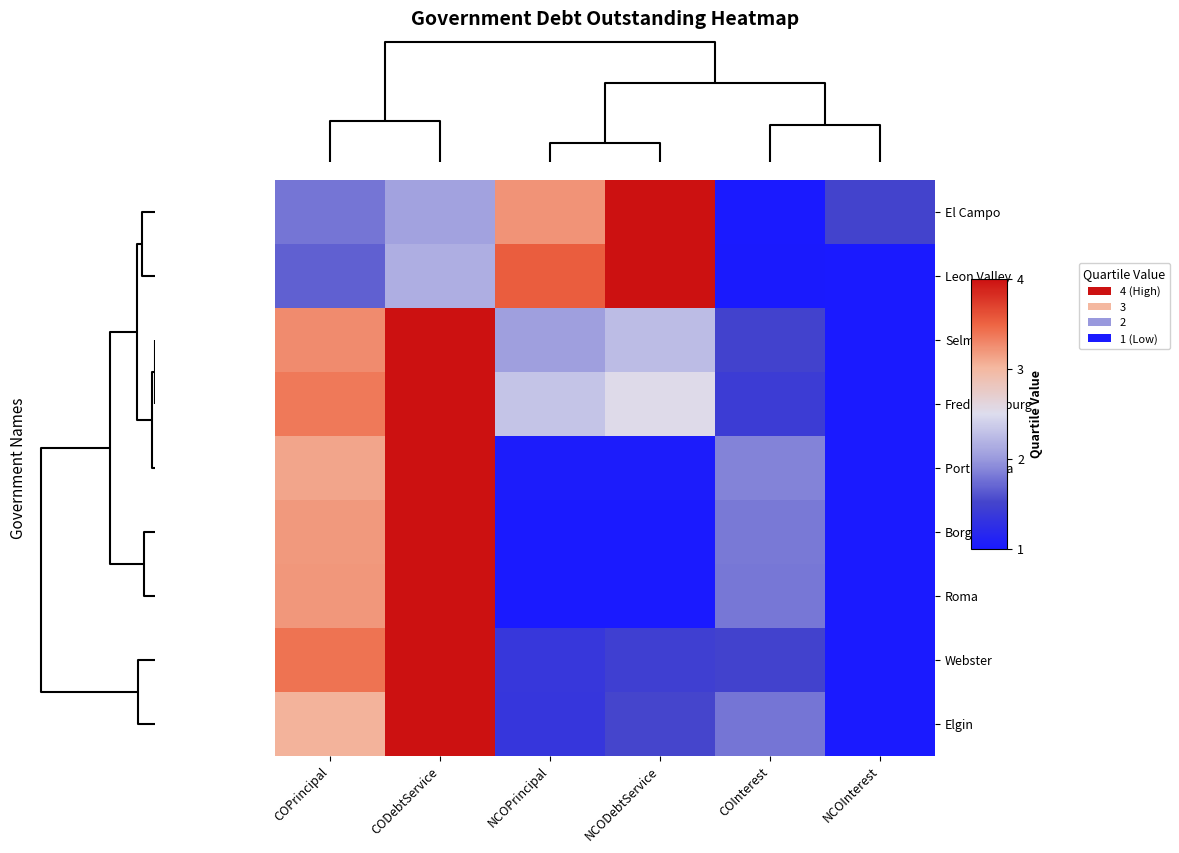

Between COPrincipal and COInterest, which is larger?

COPrincipal